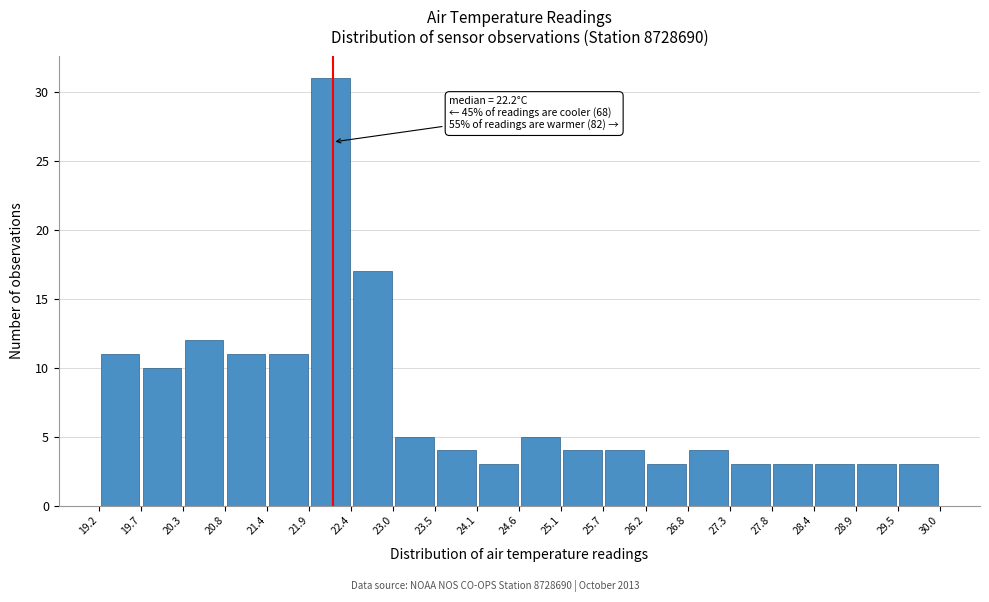

Which range on the x-axis has the tallest bar?

21.9 to 22.4